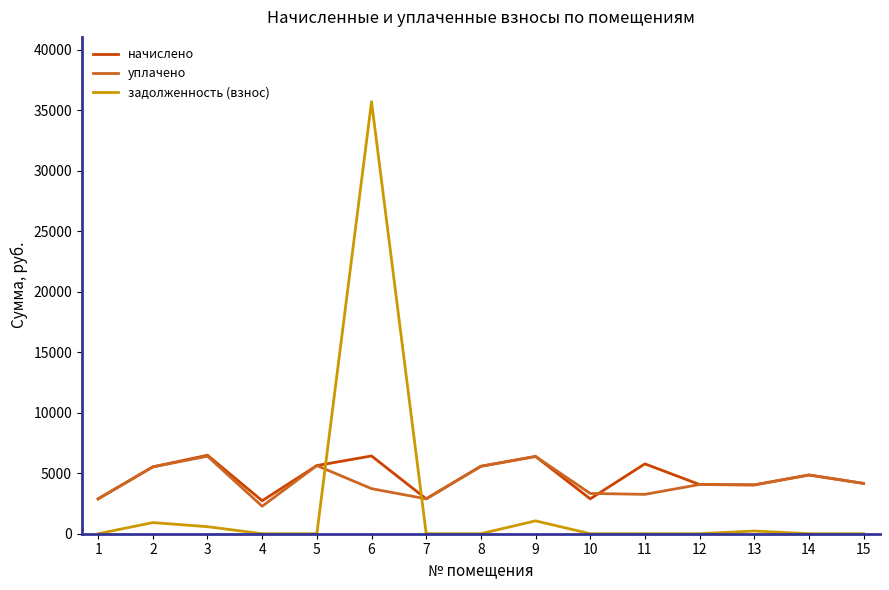

What is the difference between the maximum and minimum values in the задолженность (взнос) series?

35693.3